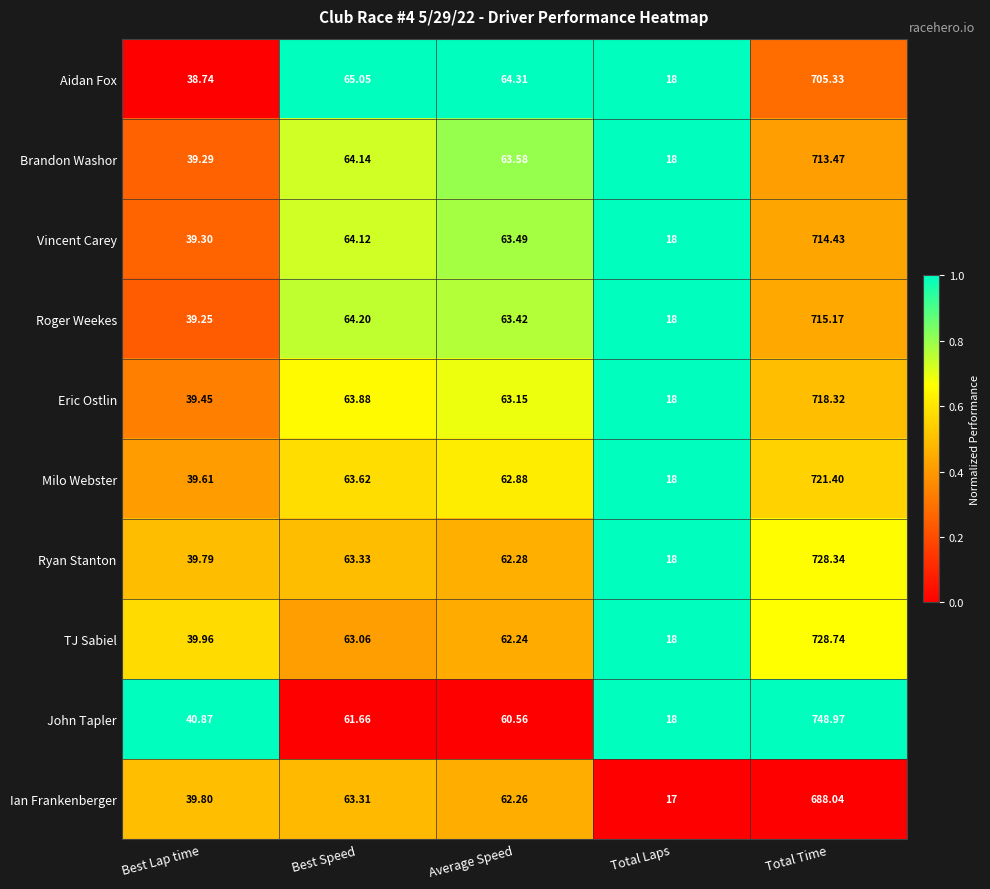

List the series in order of their peak value, highest first.

John Tapler, TJ Sabiel, Ryan Stanton, Milo Webster, Eric Ostlin, Roger Weekes, Vincent Carey, Brandon Washor, Aidan Fox, Ian Frankenberger